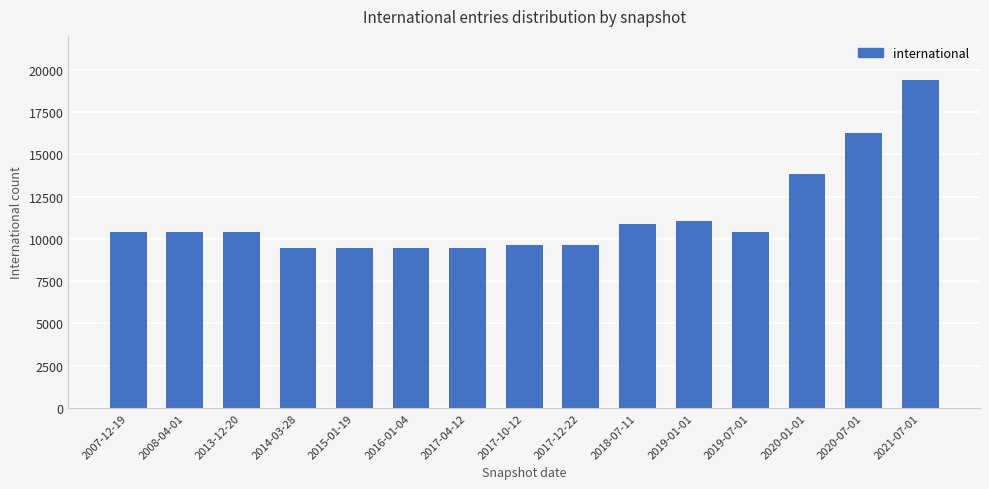

Where is the data nearest to the value 14399?

2020-01-01